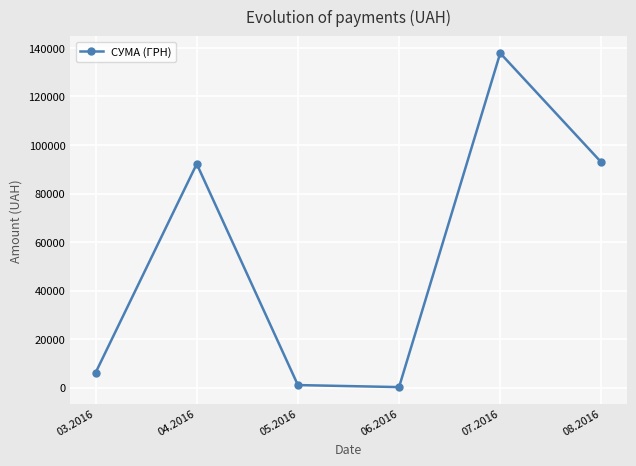

Reading left to right, what are all the values shown in this chart?

03.2016=6218.4	04.2016=92212.2	05.2016=1134.2	06.2016=300.0	07.2016=137843.0	08.2016=92856.7